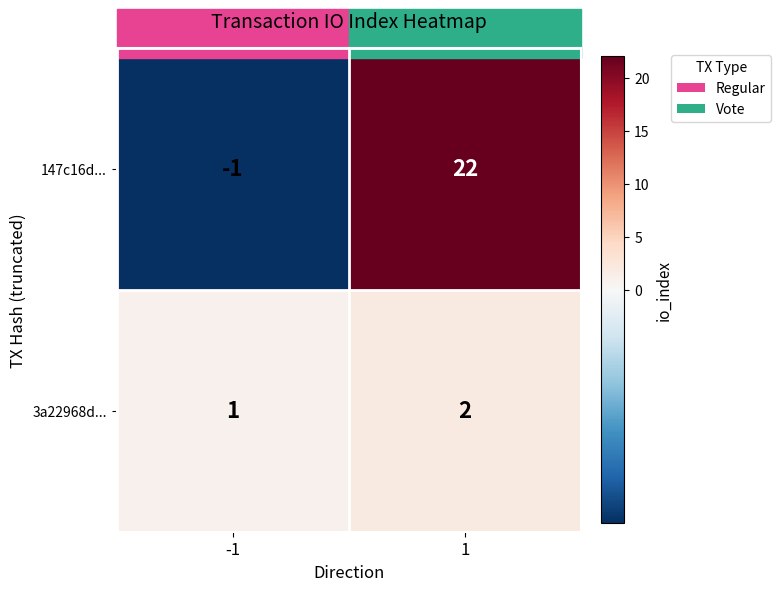

The value of 3a22968d... at 1 is 3. True or false?

False